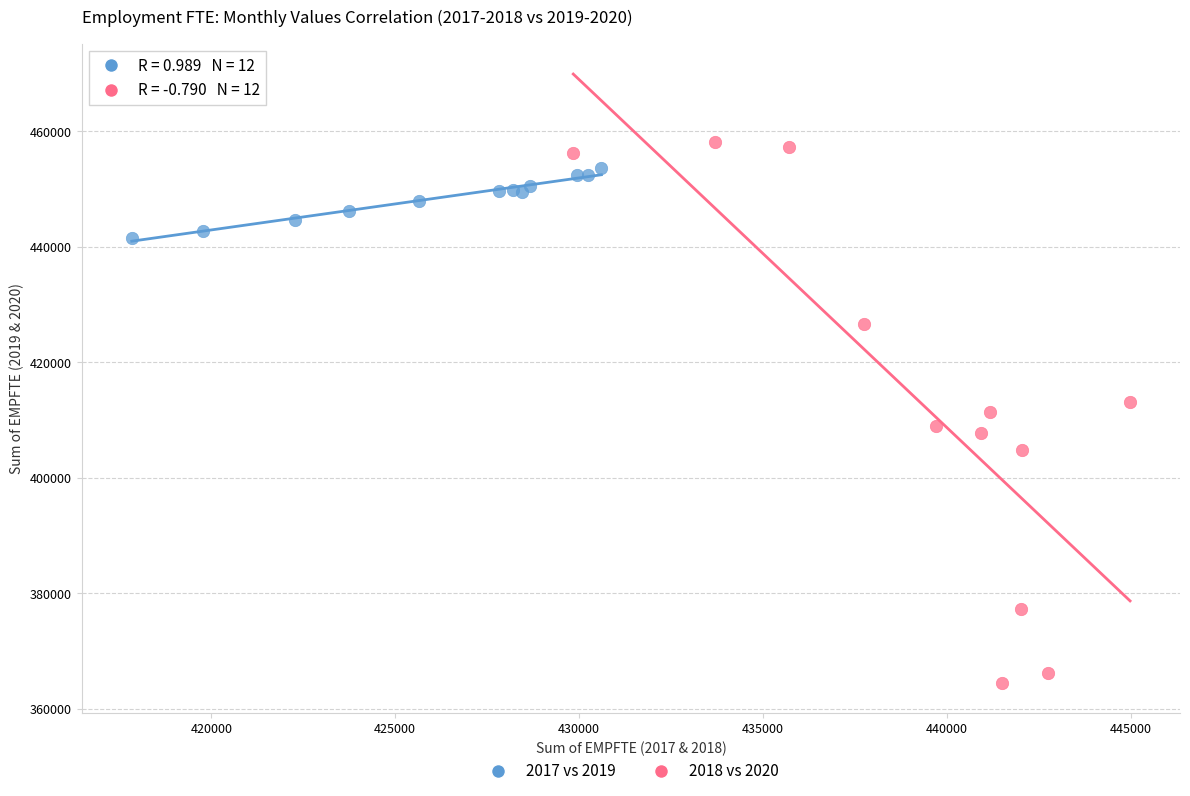

What are all the series names shown in the legend?

2017 vs 2019, 2018 vs 2020